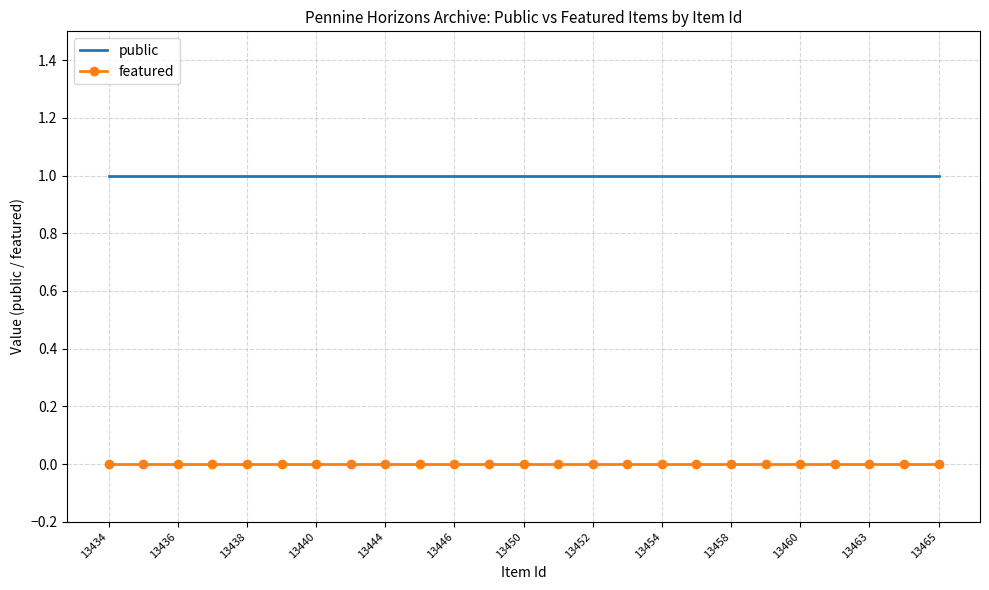

True or false: featured and public intersect in this chart.

False